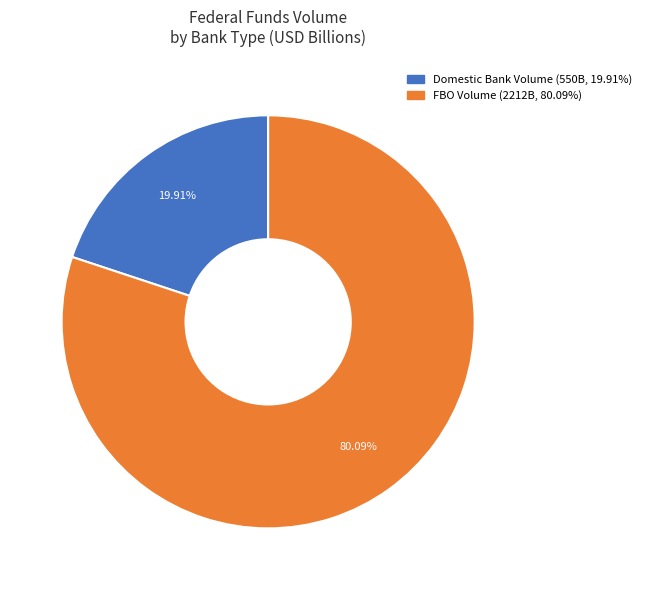

How many segments does this pie chart have?

2